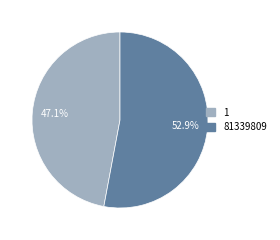

What percentage is the 1 slice, to the nearest percent?

47%